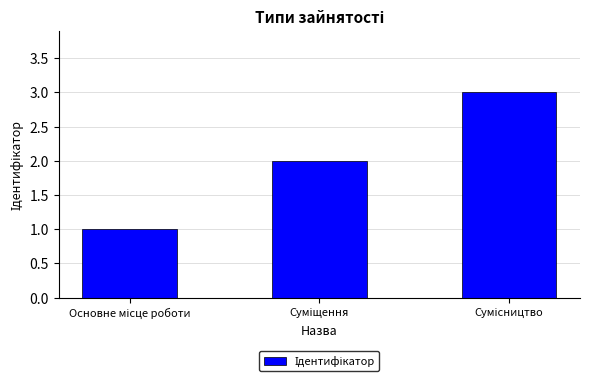

Count the number of data series in this chart.

1